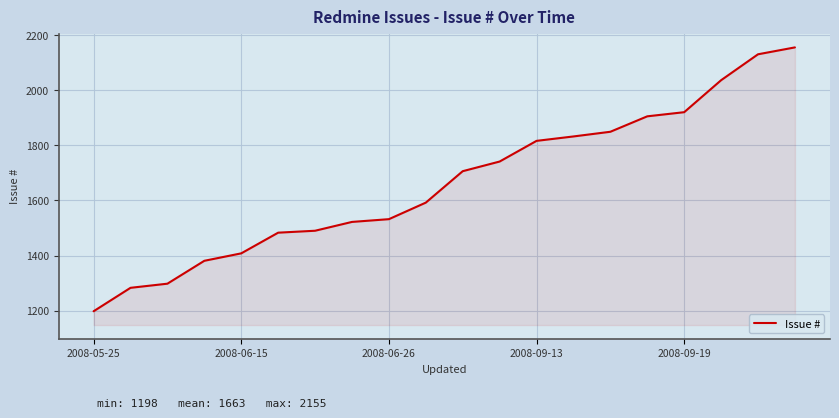

What is the maximum value shown in the chart?

2155